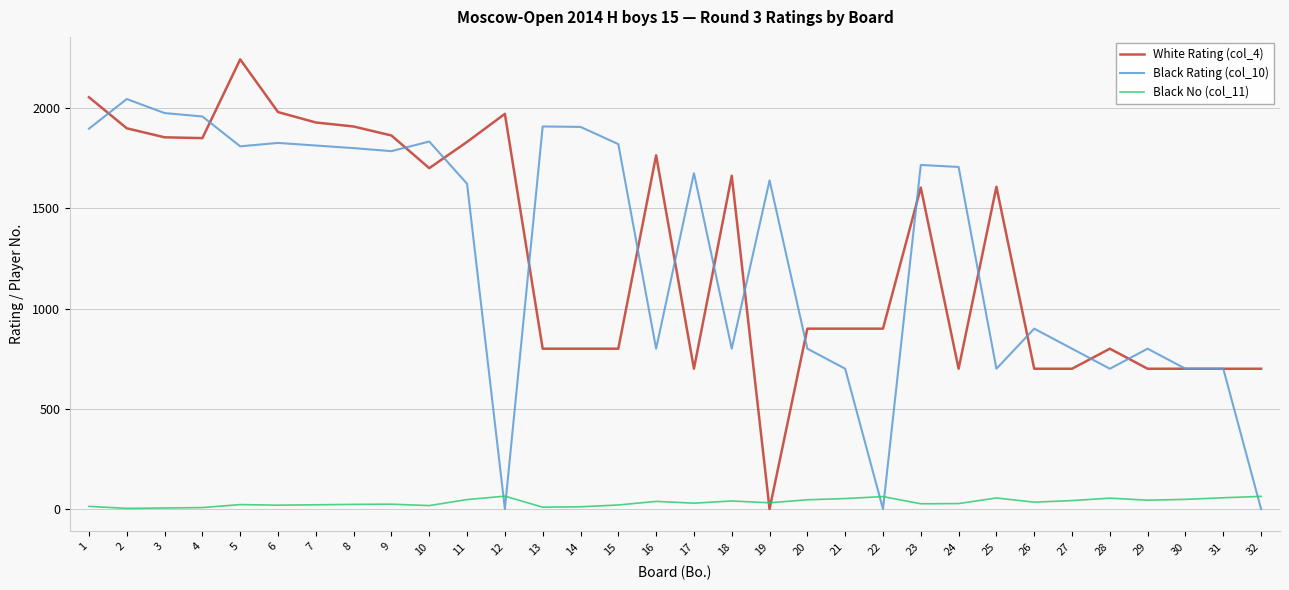

Which series has the largest range (max minus min)?

White Rating (col_4)